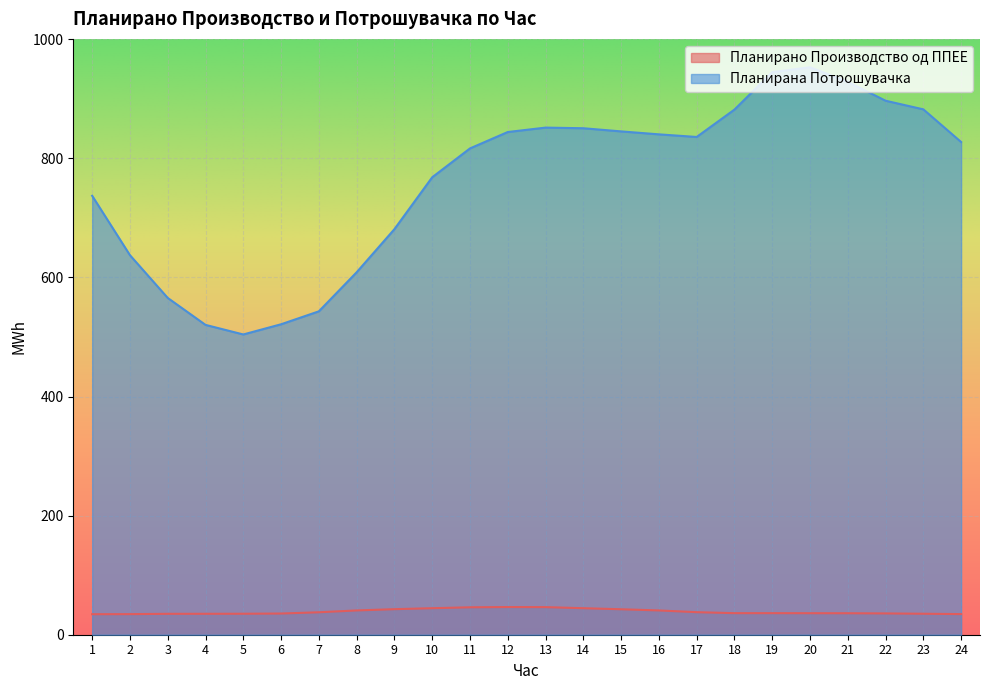

Reading left to right, what are all the values shown in this chart?

Планирано Производство од ППЕЕ: 34.5	34.6	35.1	35.2	35.2	35.6	37.7	40.8	42.9	44.5	46.1	46.5	46.3	44.5	42.8	40.8	37.9	36.2	36.2	36.1	36.1	35.8	35.2	34.6
Планирана Потрошувачка: 737.2	637.4	565.6	520.4	504.3	521.4	543.1	608.7	681.1	768.2	816.7	844.3	851.7	850.6	845.3	840.4	836.0	881.9	944.8	953.0	928.6	896.8	882.4	827.5